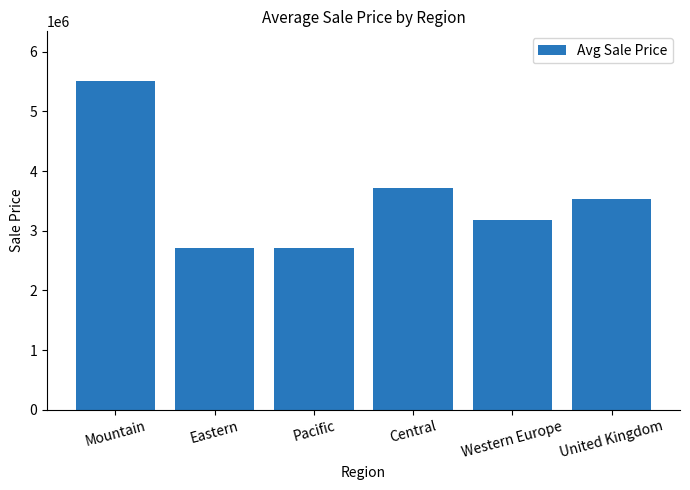

What is the minimum value shown in the chart?

2709688.2